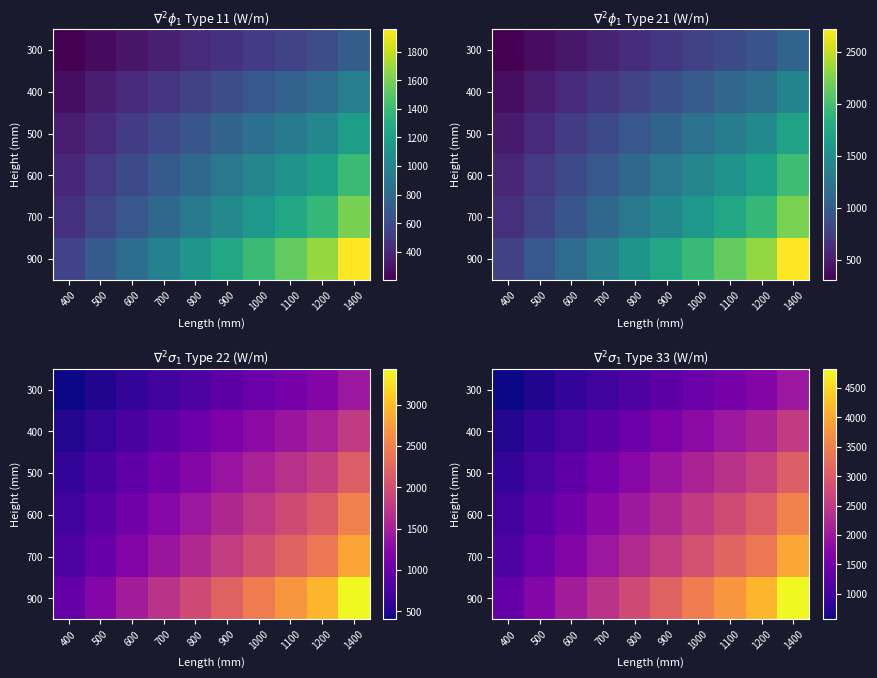

Which series changed the most between 900 and 1200?

900